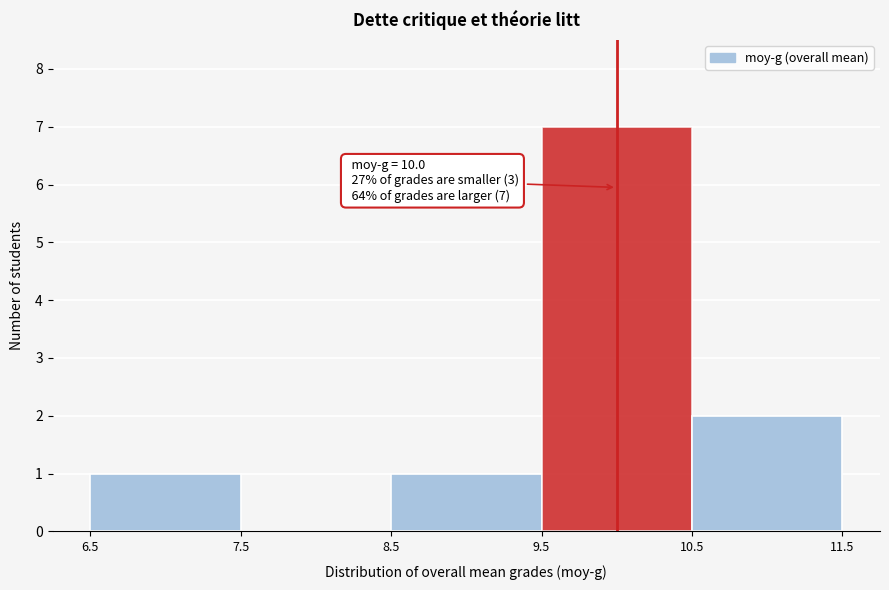

Which range on the x-axis has the tallest bar?

9.5 to 10.5